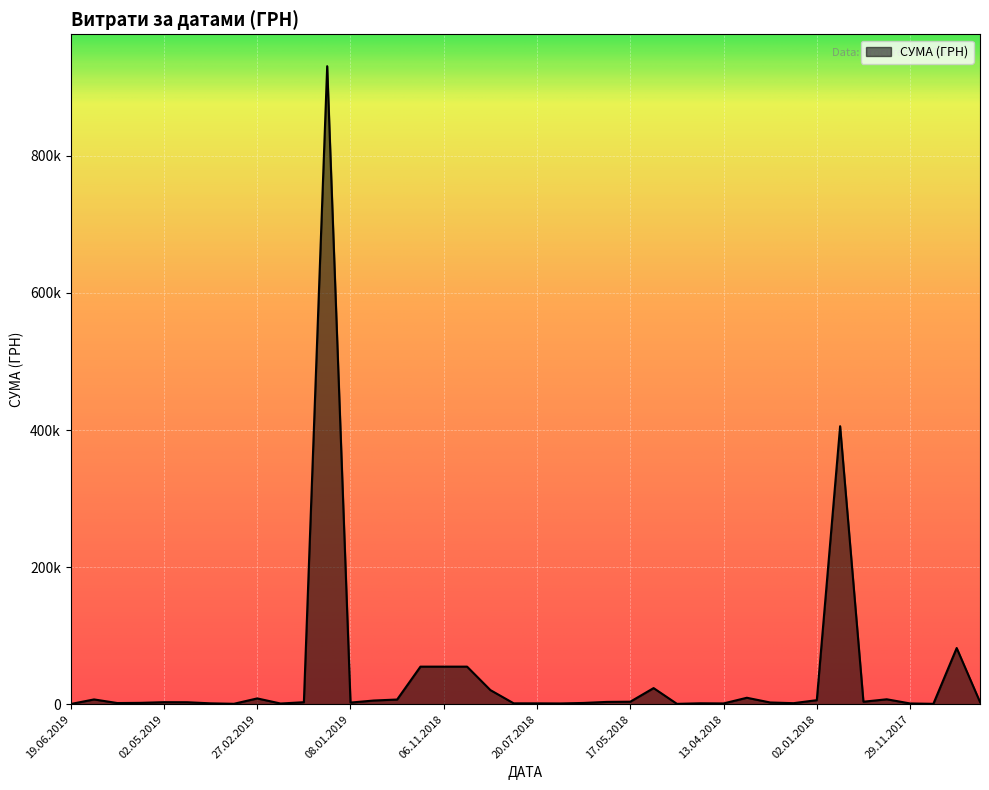

Does the chart display data point markers on the line(s)?

No